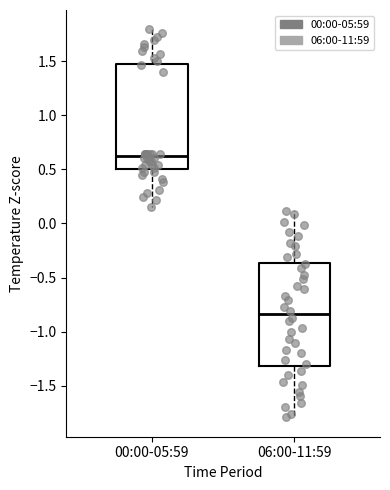

Reading left to right, transcribe this box plot: for each box, give where its median line is, the range the box spans, and where its two whiskers end, as read against the y-axis. The values are not printed on the chart, so give them approximately, as read against the axis.

00:00-05:59: median 0.65, box 0.50 to 1.45, whiskers 0.15 to 1.80
06:00-11:59: median -0.85, box -1.30 to -0.35, whiskers -1.80 to 0.10